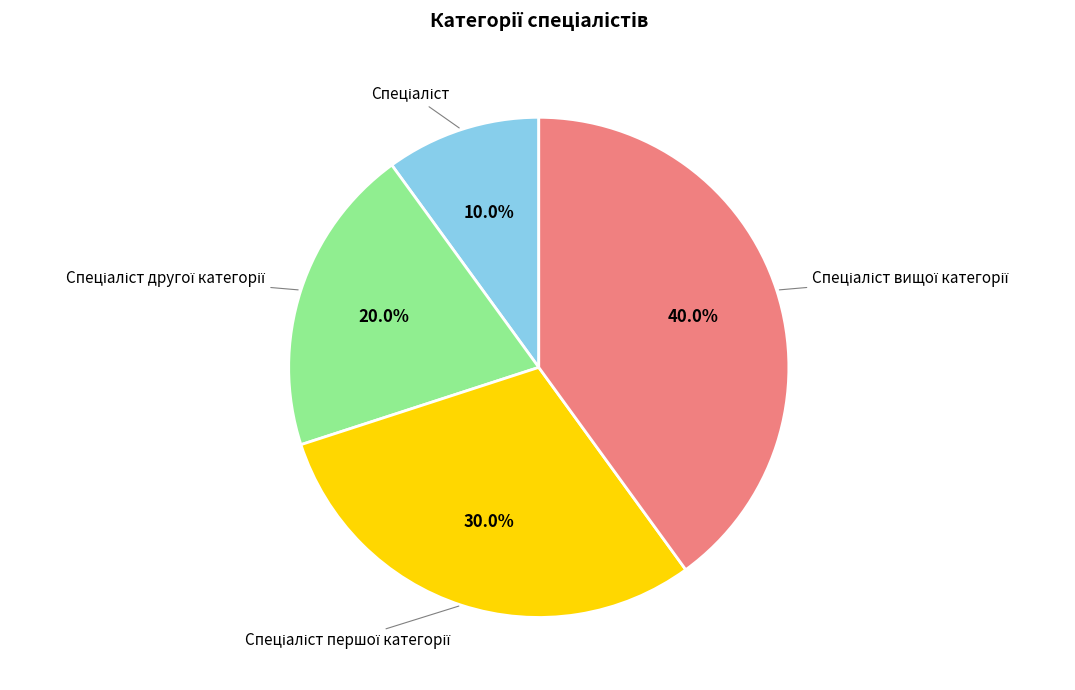

Does any single category account for the majority?

No